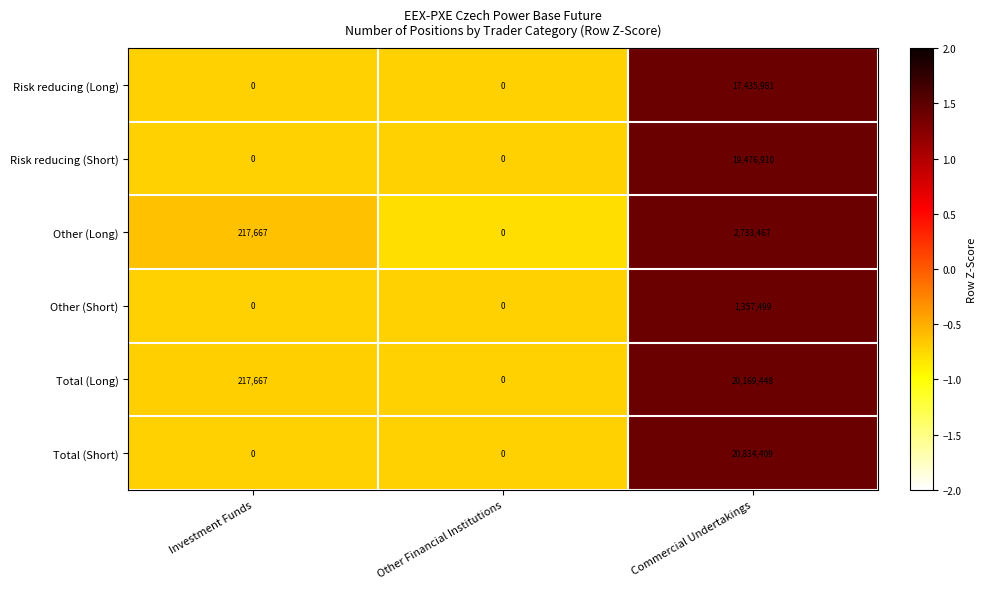

How many series are shown in this chart?

6